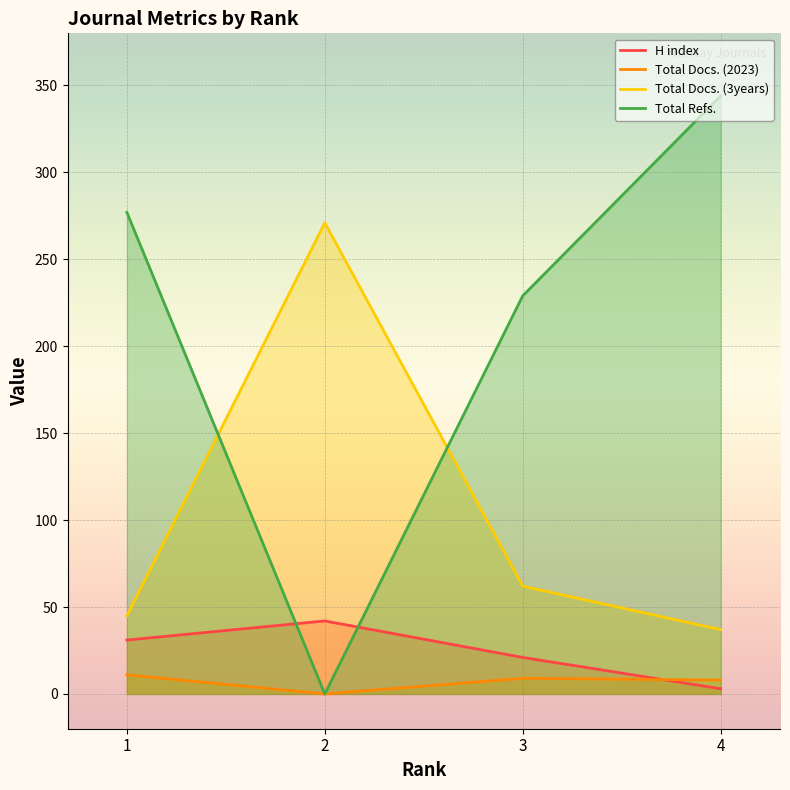

What are all the series names shown in the legend?

H index, Total Docs. (2023), Total Docs. (3years), Total Refs.